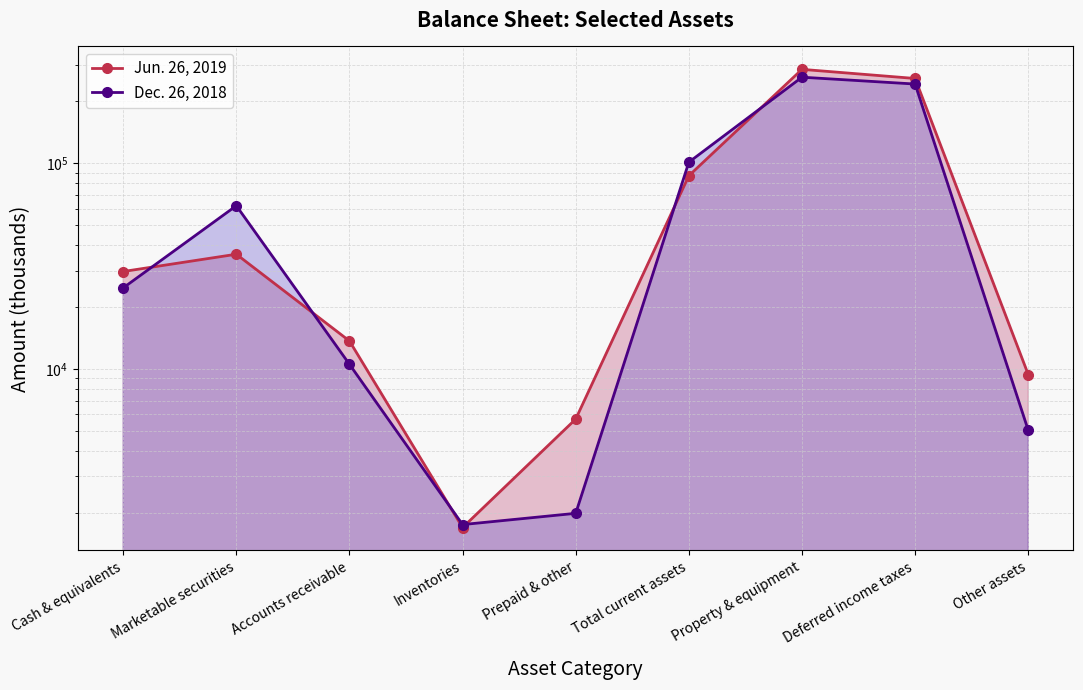

Read the Dec. 26, 2018 value at Total current assets, to the nearest 100.

101100